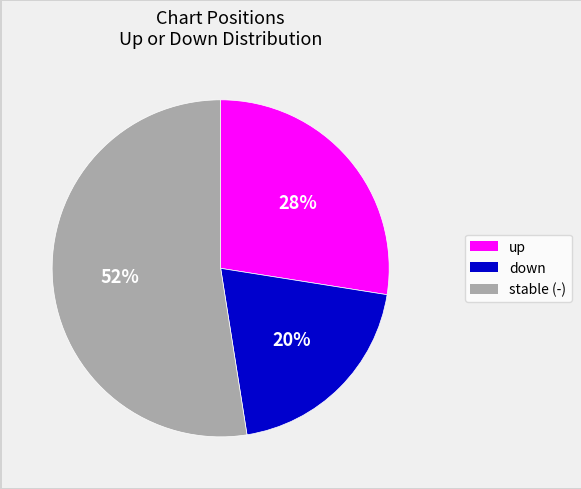

To the nearest percent, what is the average slice percentage?

33%